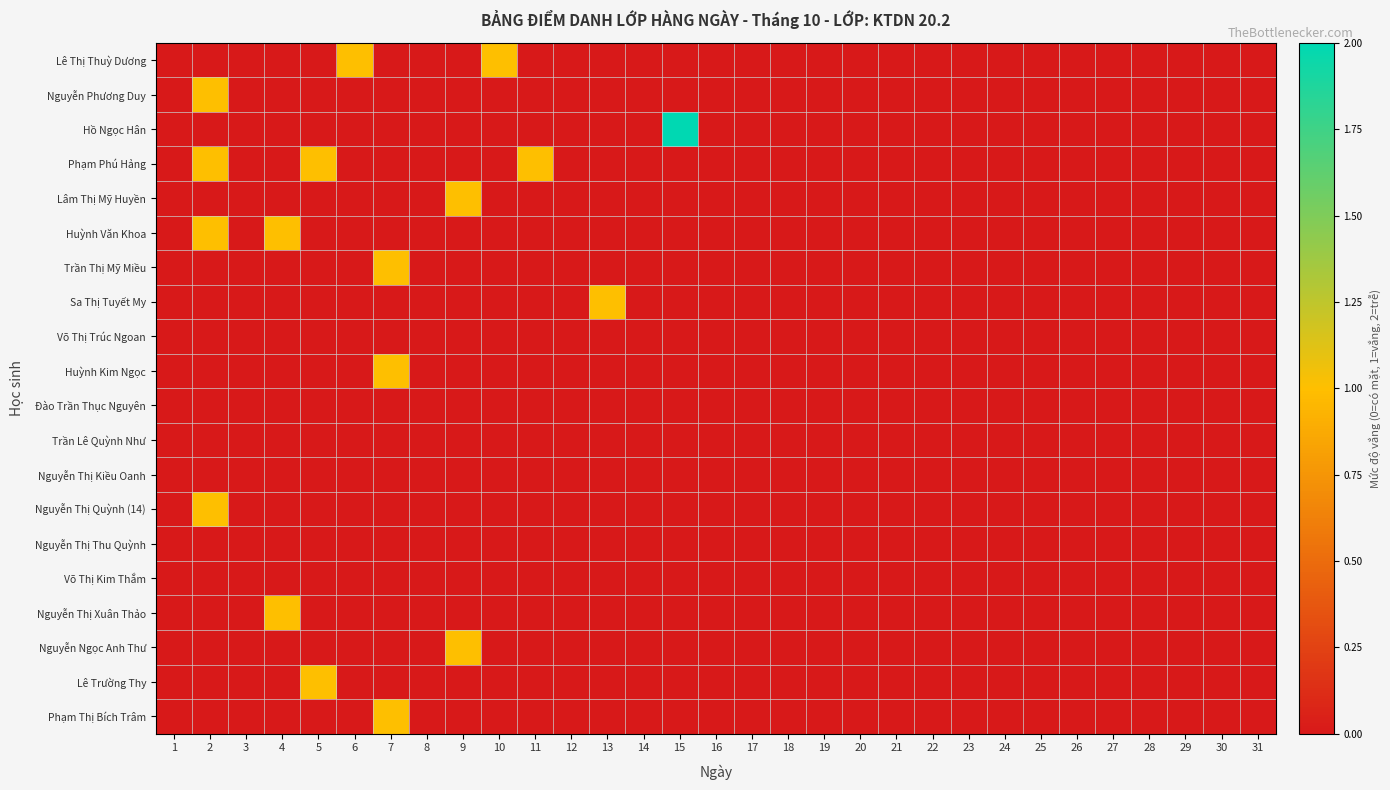

At which category does the chart reach its peak across all series?

15